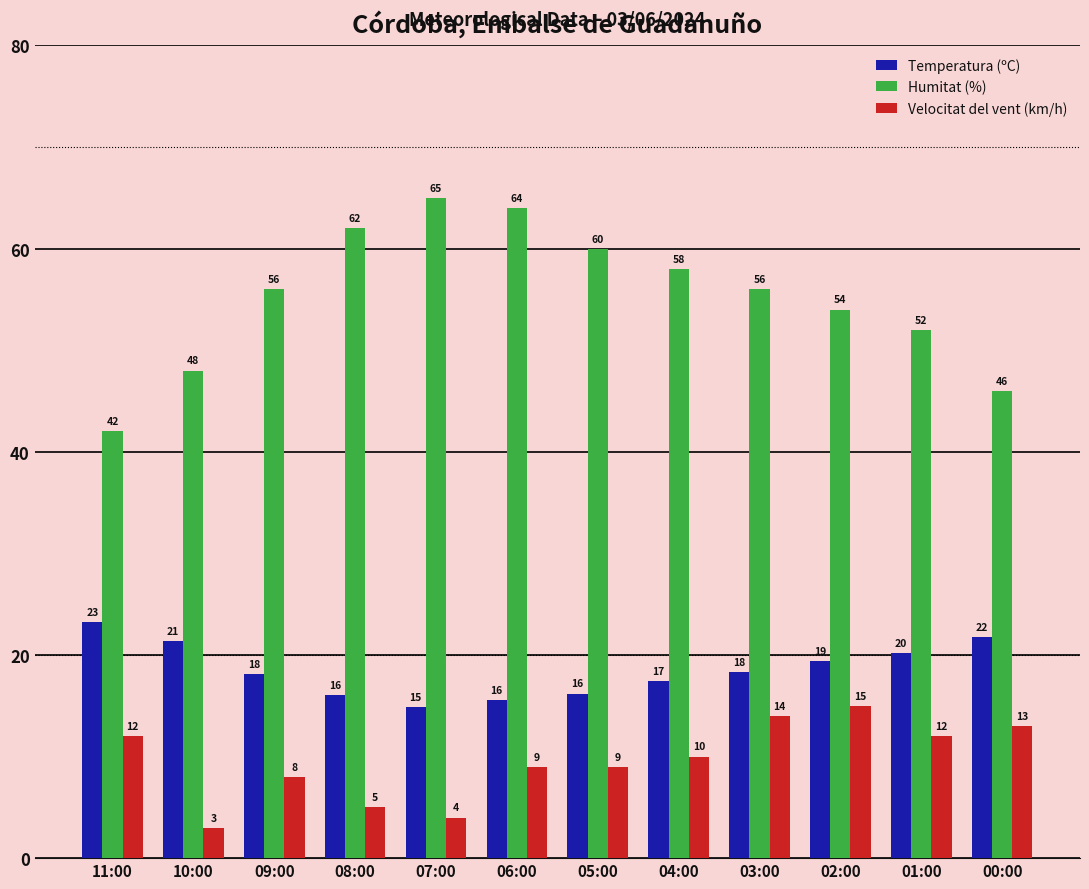

List the series in order of their overall mean, highest first.

Humitat (%), Temperatura (ºC), Velocitat del vent (km/h)